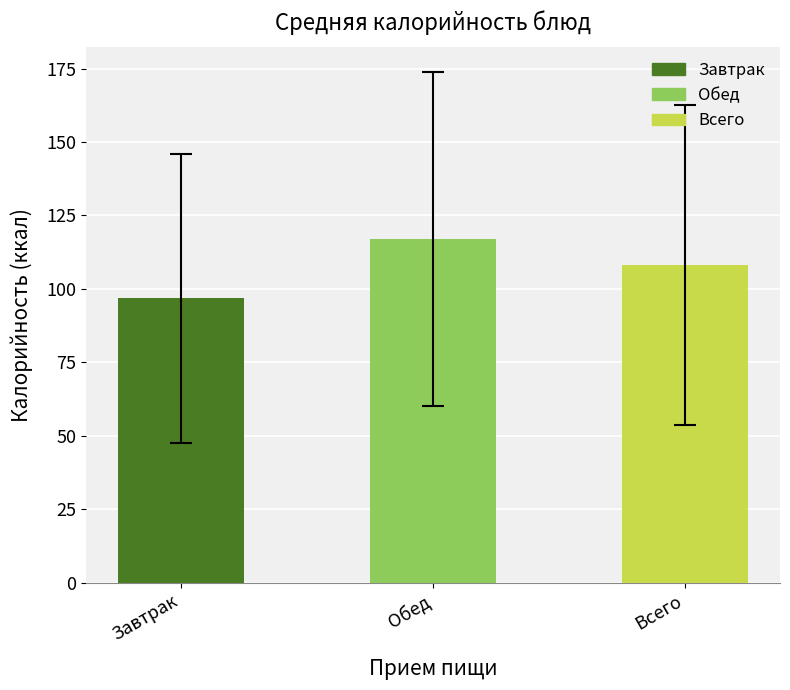

What is the sum of all values?

321.8